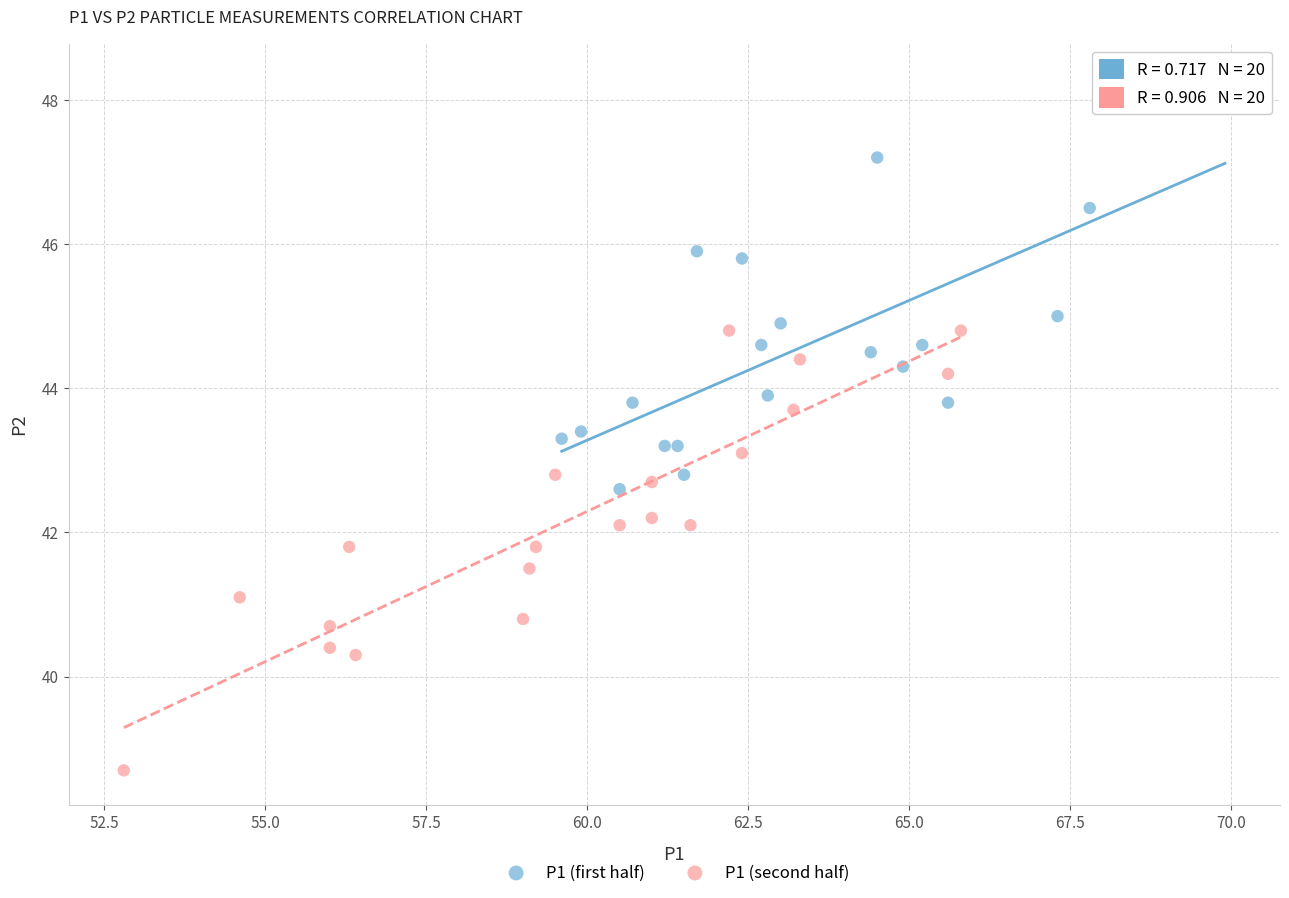

Which series contains the lowest Y value?

P1 (second half)